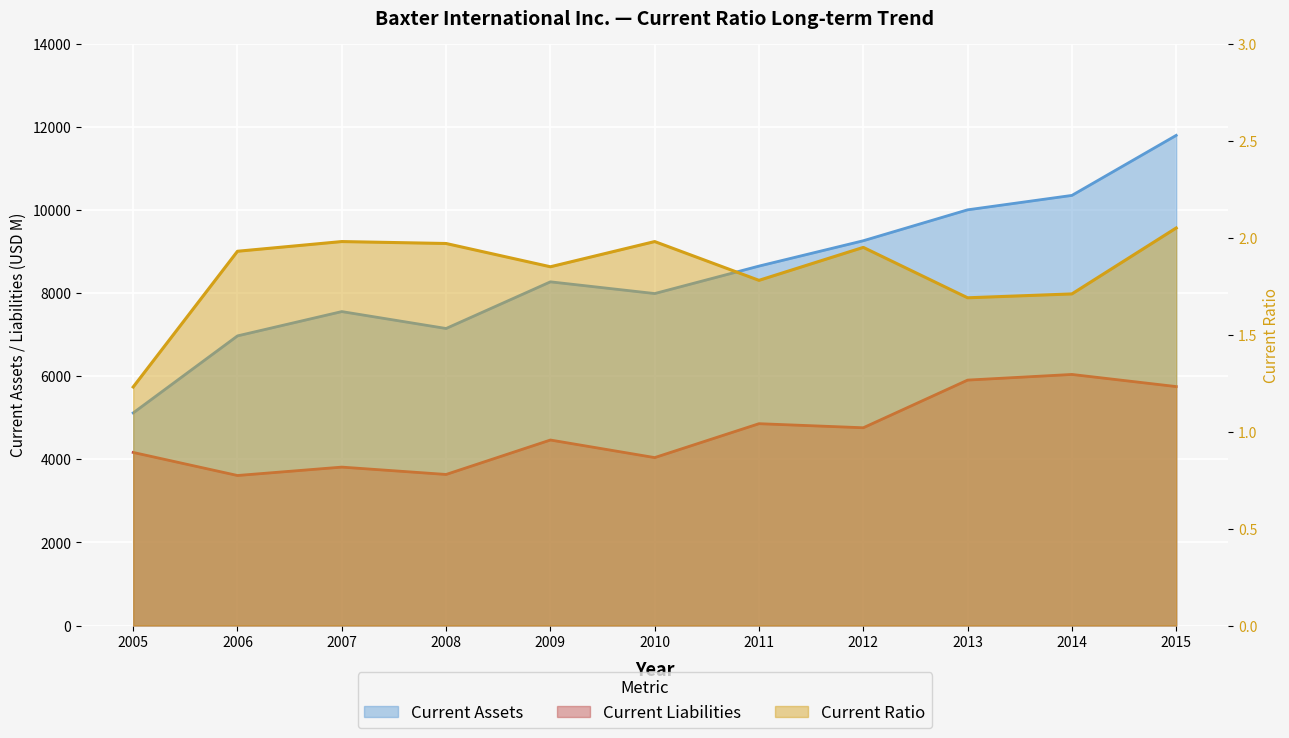

What is the value of the Current Assets point at the 2nd from the left?

6970.0